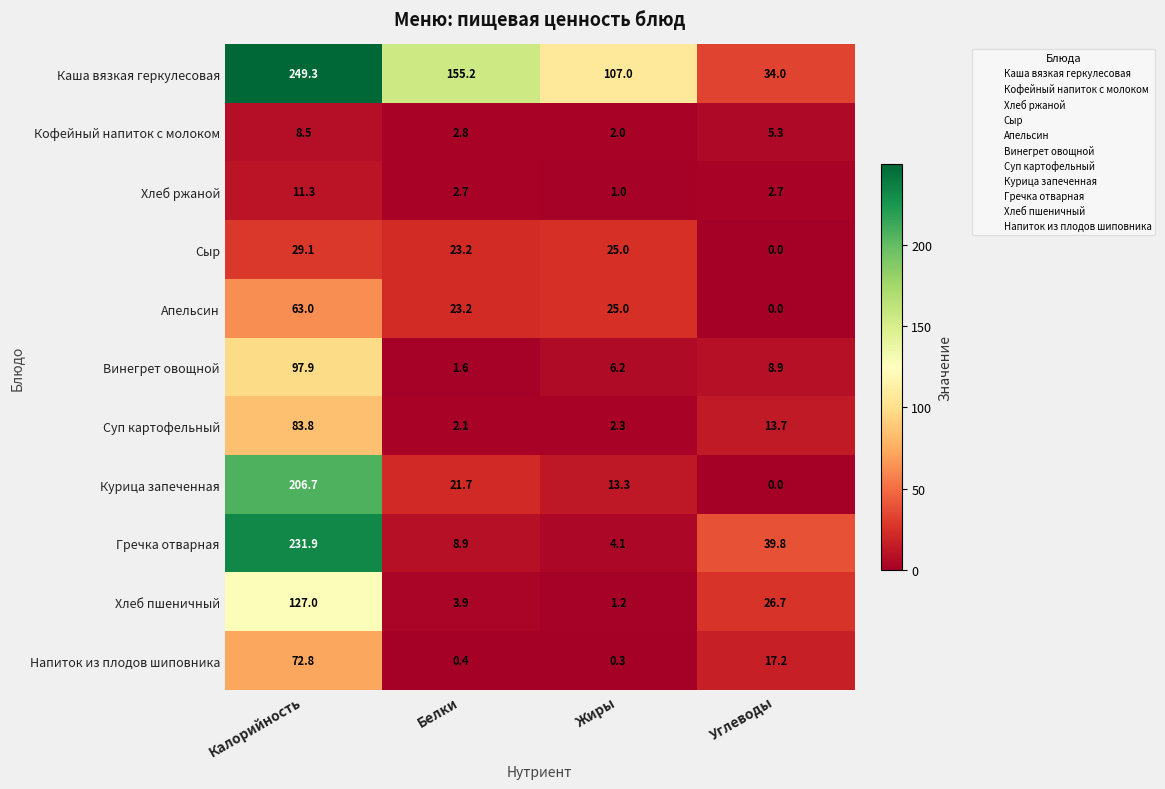

List the series in order of their peak value, highest first.

Каша вязкая геркулесовая, Гречка отварная, Курица запеченная, Хлеб пшеничный, Винегрет овощной, Суп картофельный, Напиток из плодов шиповника, Апельсин, Сыр, Хлеб ржаной, Кофейный напиток с молоком